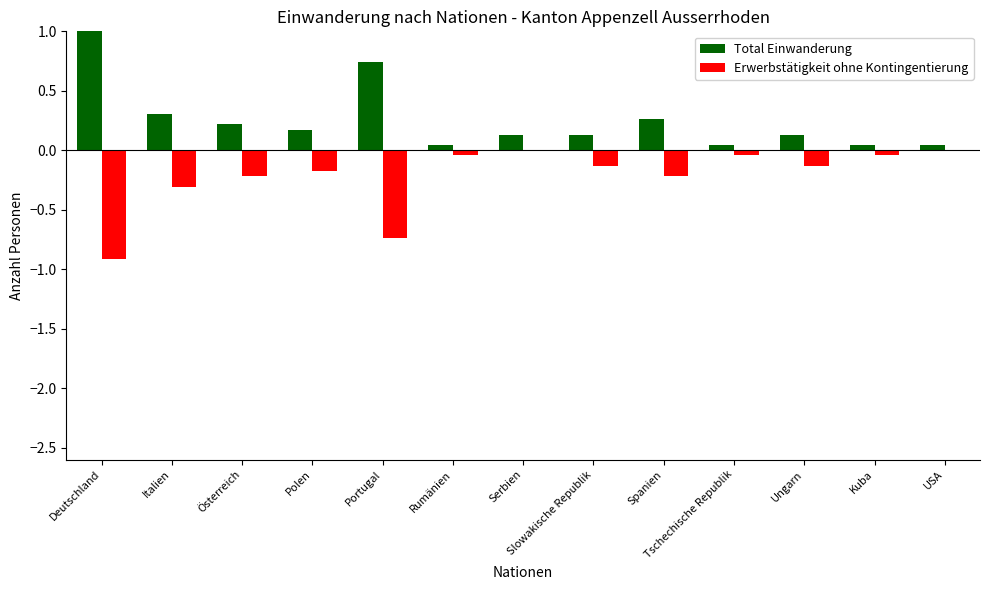

Is the value of Erwerbstätigkeit ohne Kontingentierung at Serbien greater than the value of Total Einwanderung at Italien?

No